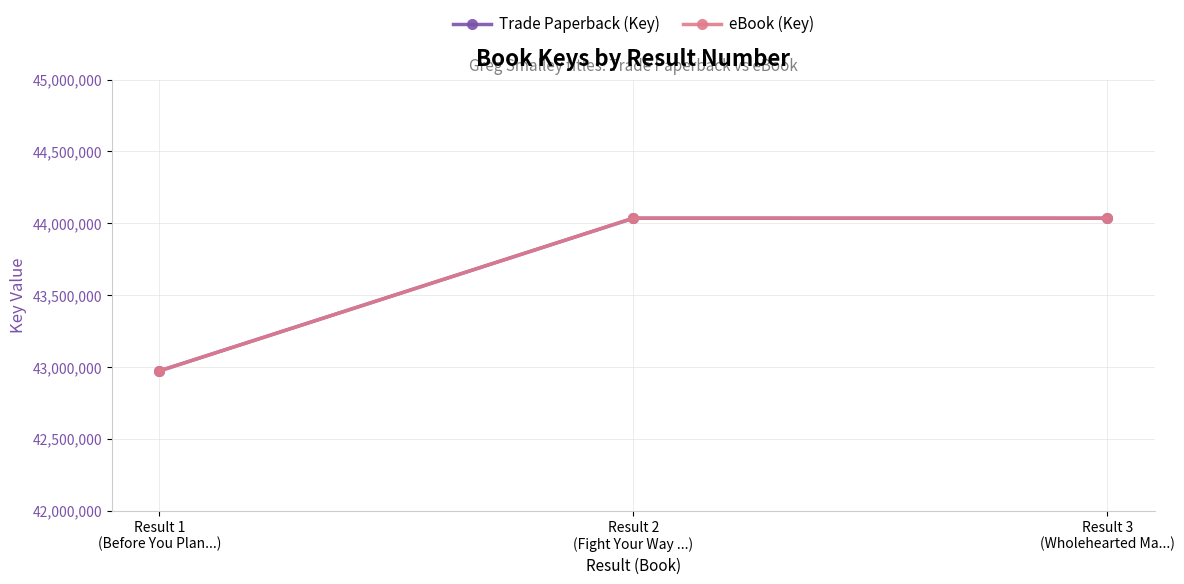

What is the average value of the eBook (Key) series?

43680552